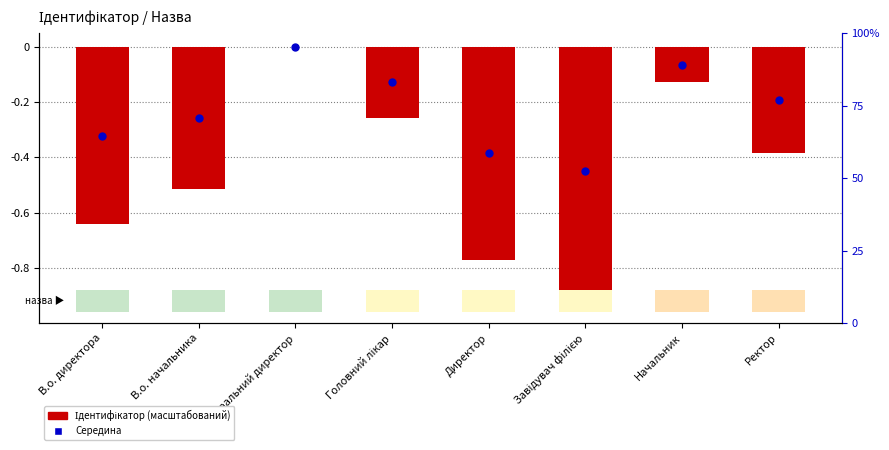

Which series reaches the minimum Y coordinate?

Ідентифікатор (scaled)